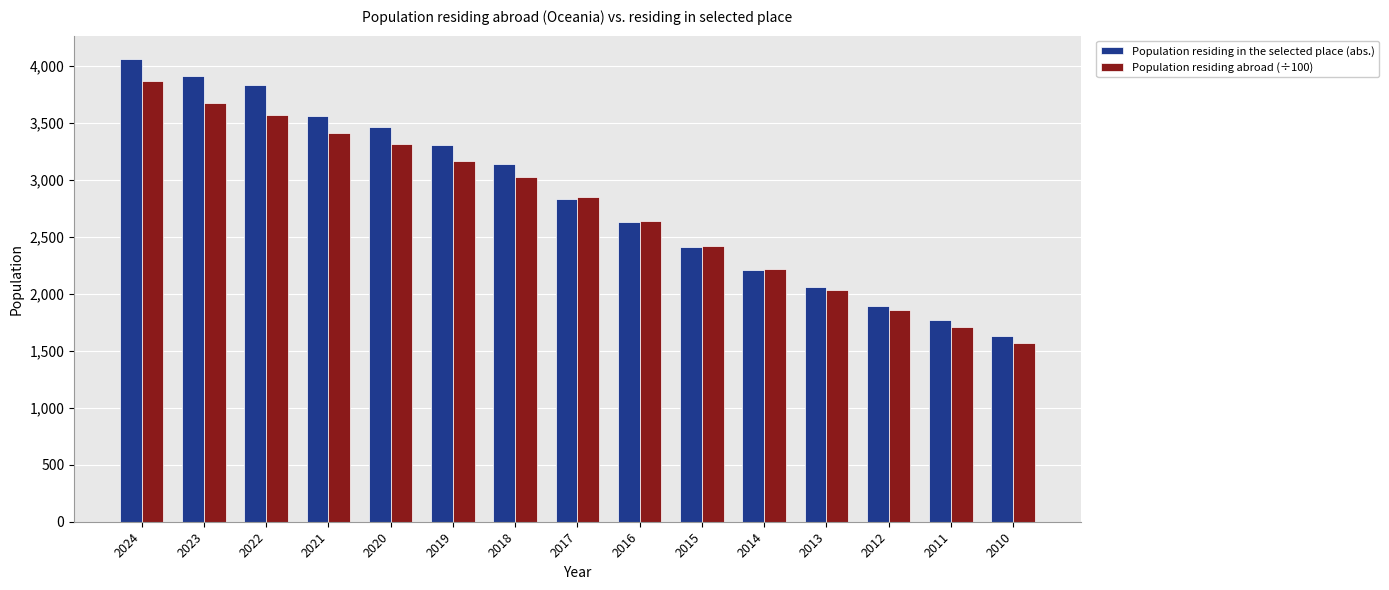

What is the sum of all Population residing abroad (÷100) values?

41300.2